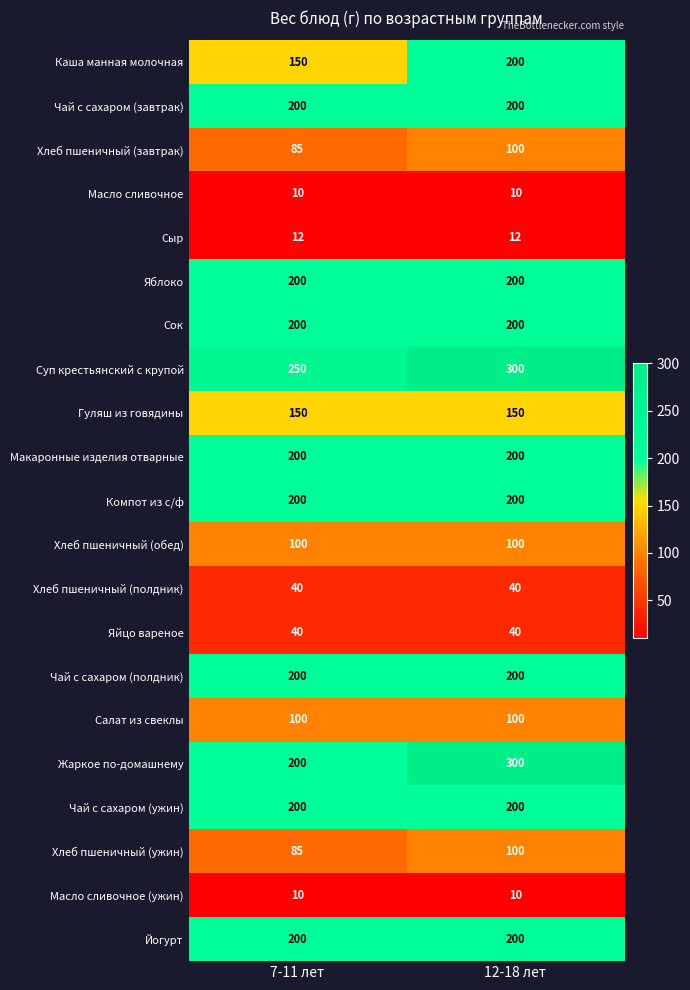

How many categories are shown in the chart?

2